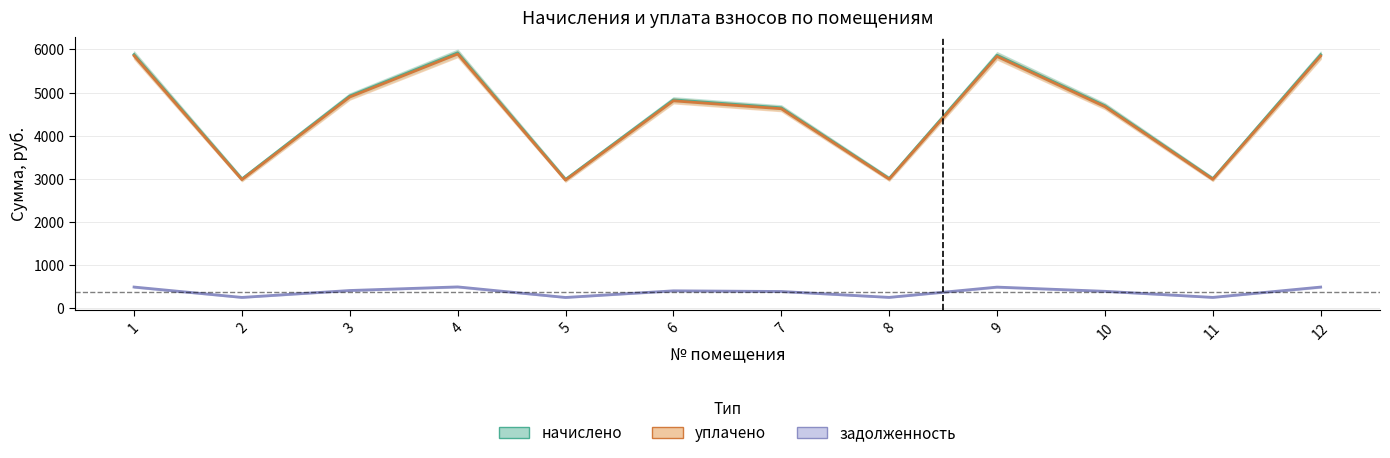

How many lines are shown in the chart?

3